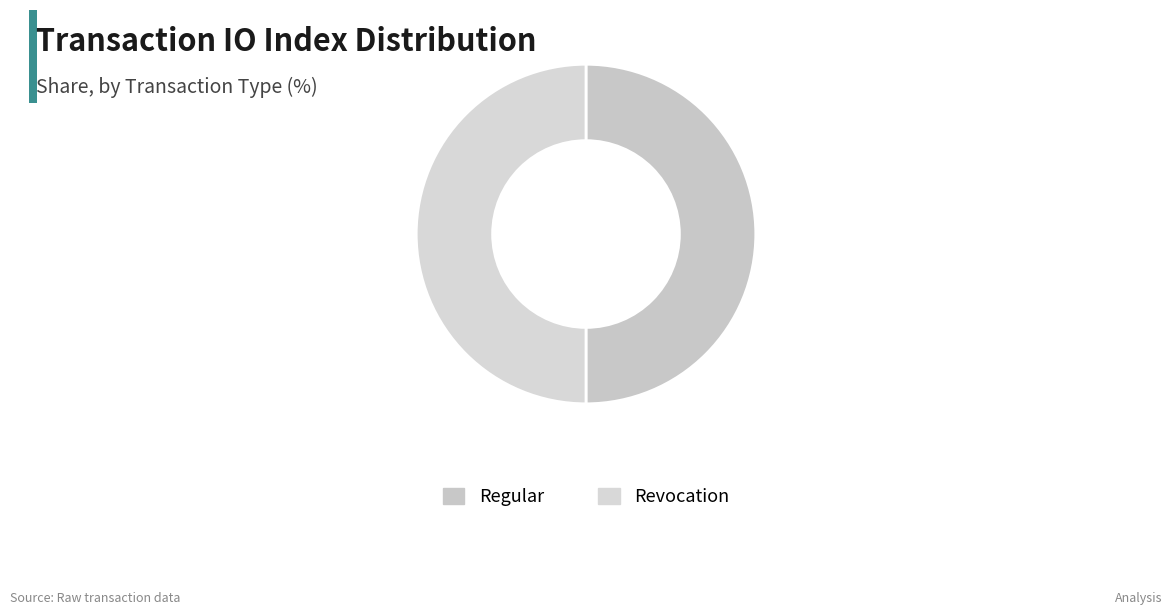

Combined, do Regular and Revocation account for over 50%?

Yes